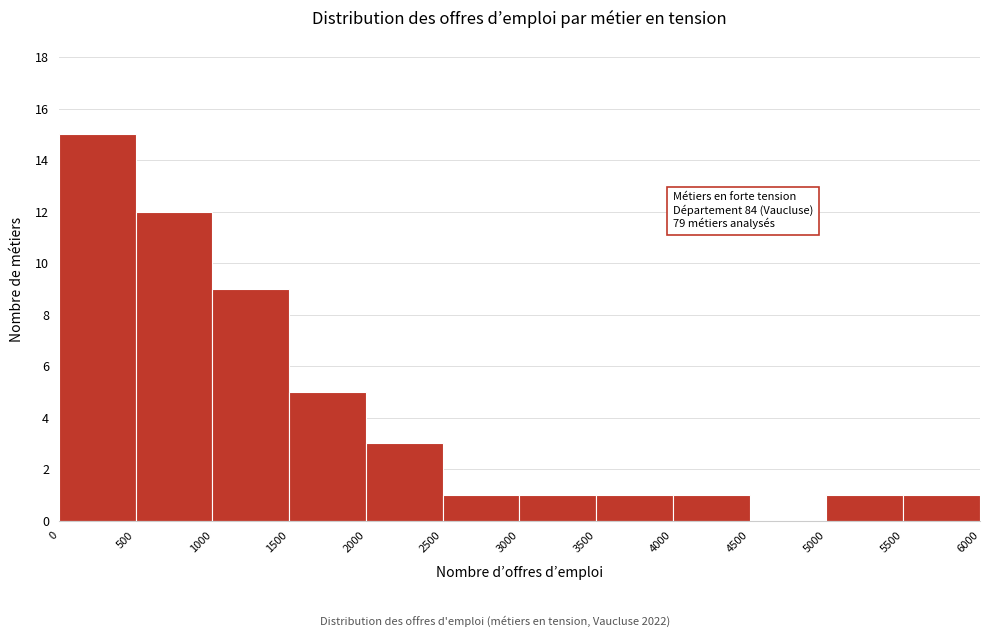

Over which range of the x-axis is the bar tallest?

0 to 500